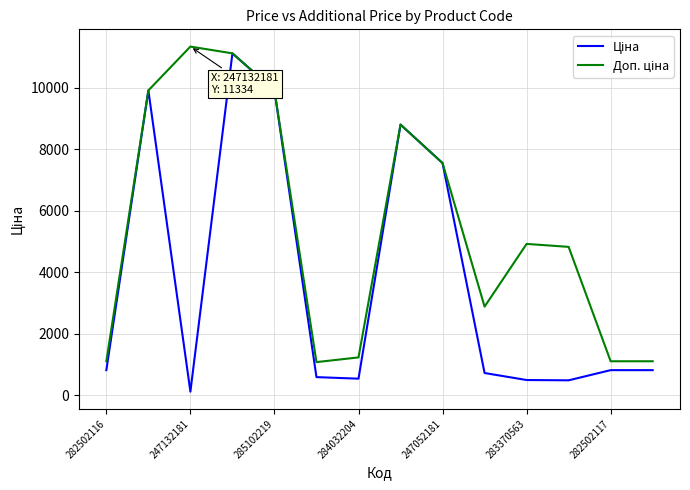

Does the chart have visible grid lines?

Yes